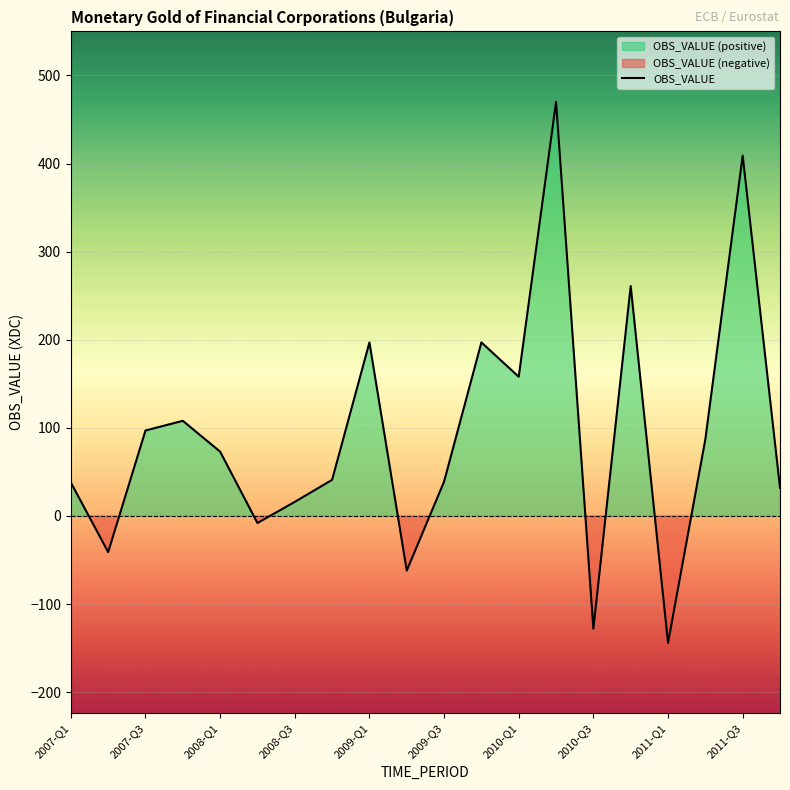

At which label does OBS_VALUE reach its minimum?

2011-Q1